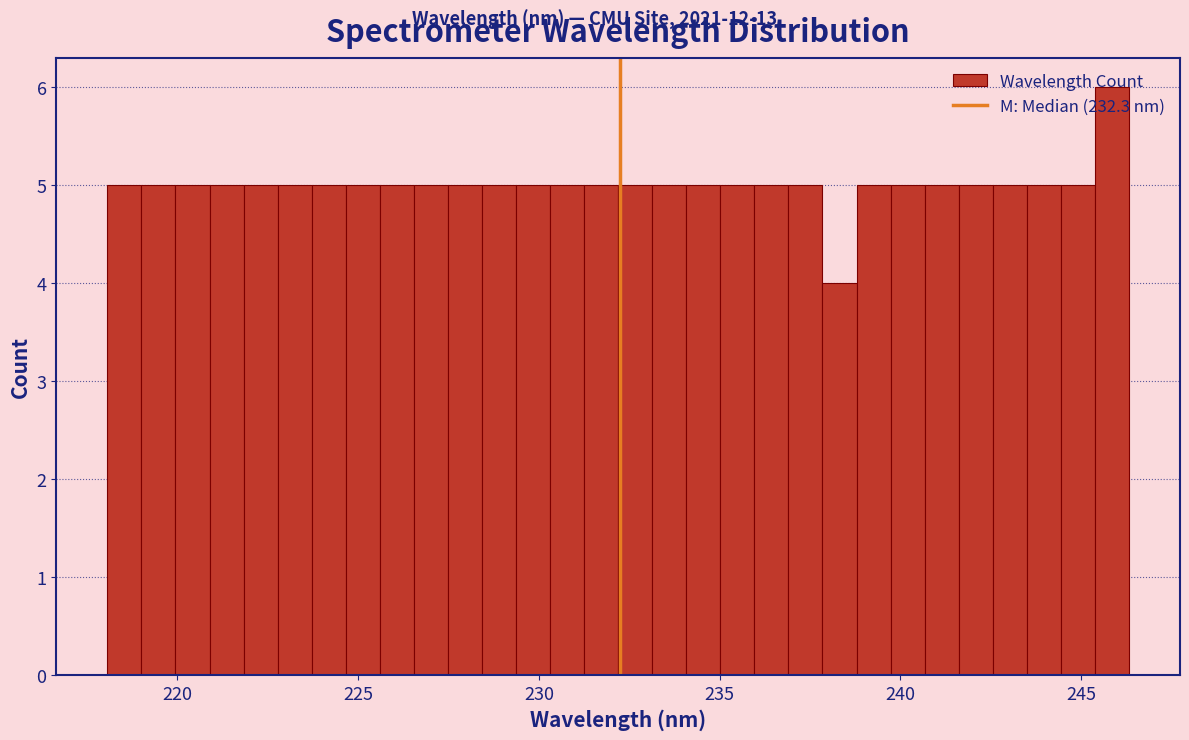

Read against the x-axis, roughly where is the centre of the tallest bar?

246.0